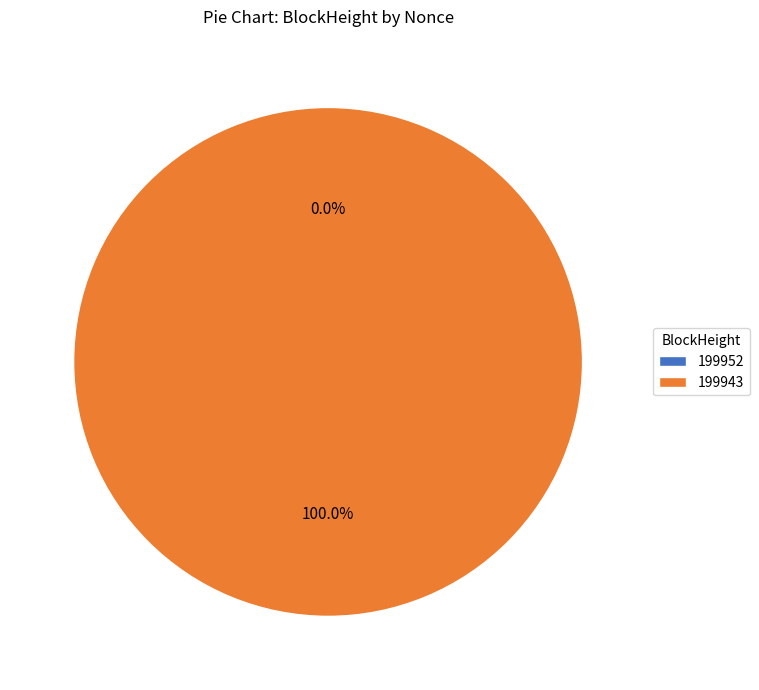

Which has a higher value, 199943 or 199952?

199943